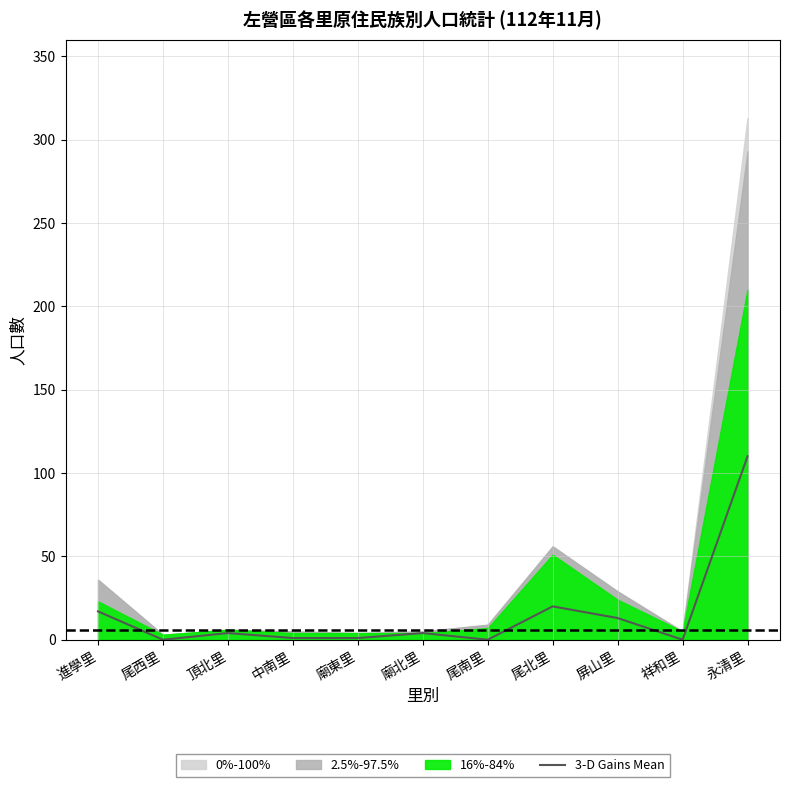

How many data points does each series have?

11